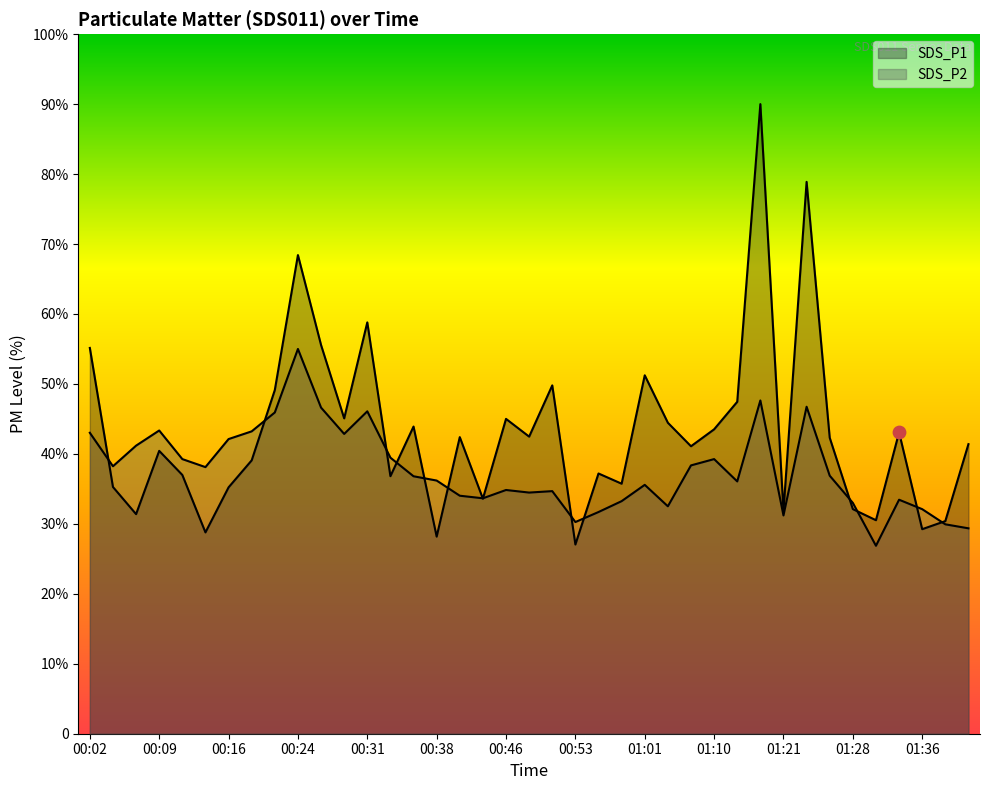

Which series reaches the maximum Y coordinate?

SDS_P1